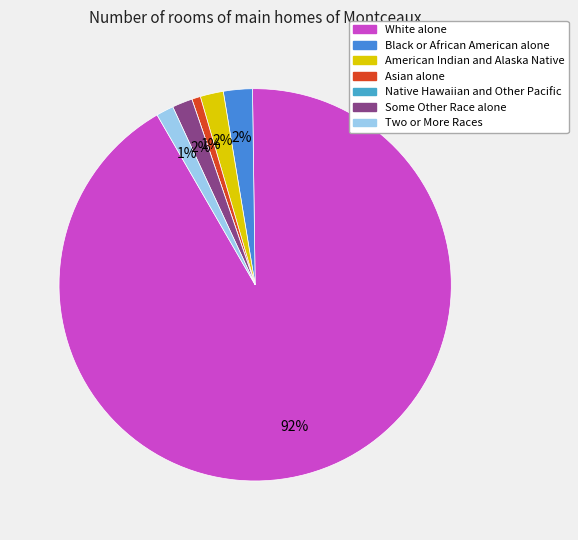

Do Black or African American alone and White alone together represent more than half of the pie?

Yes